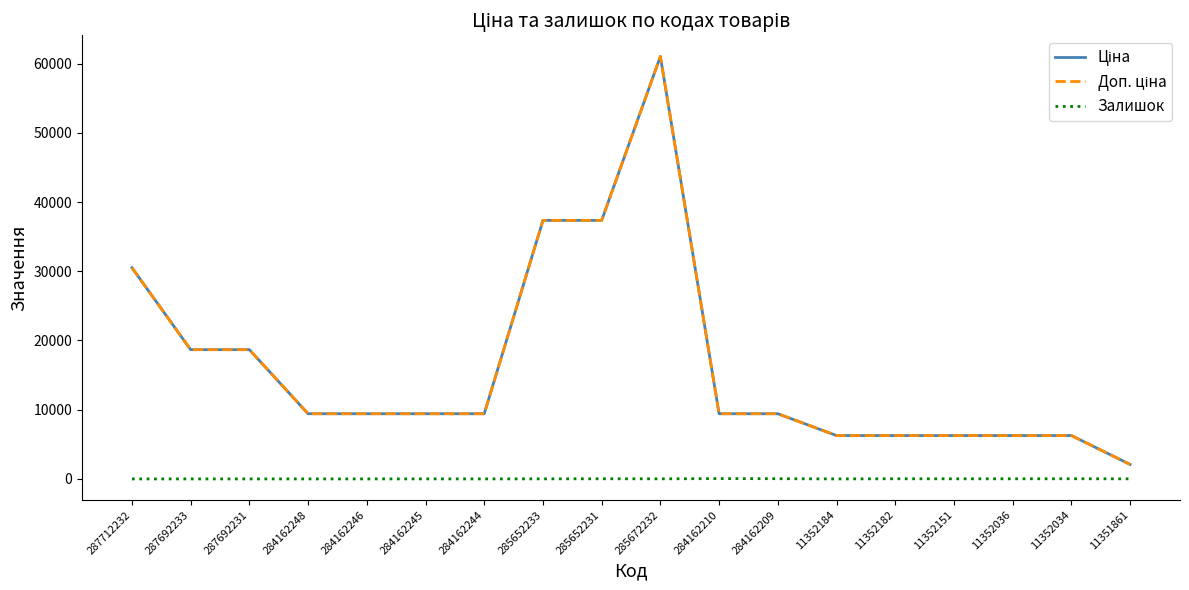

Which label corresponds to the largest value in the chart?

285672232